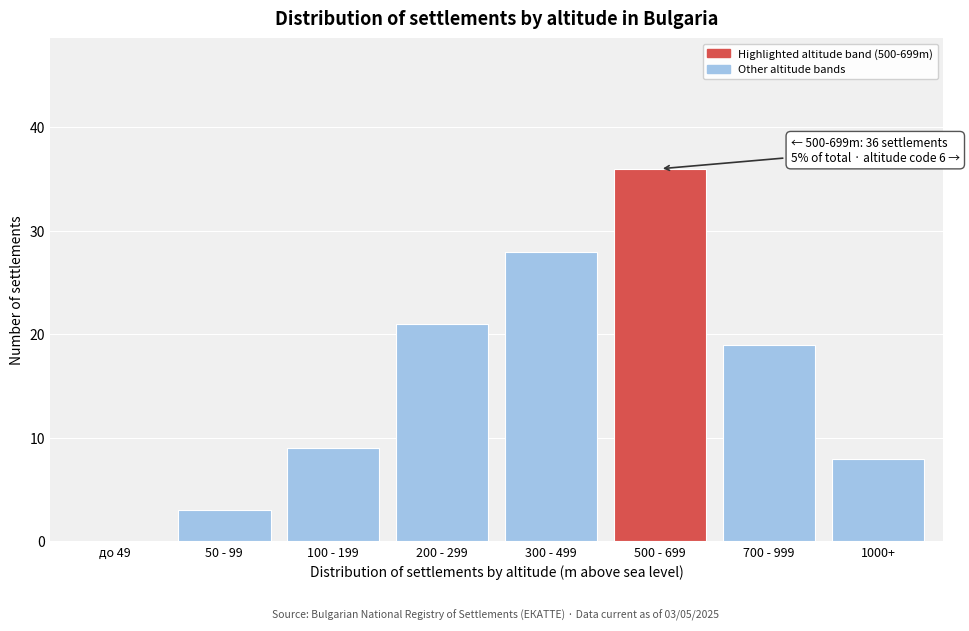

Reading right to left, what are all the values shown in this chart?

1000+=8	700 - 999=19	500 - 699=36	300 - 499=28	200 - 299=21	100 - 199=9	50 - 99=3	до 49=0